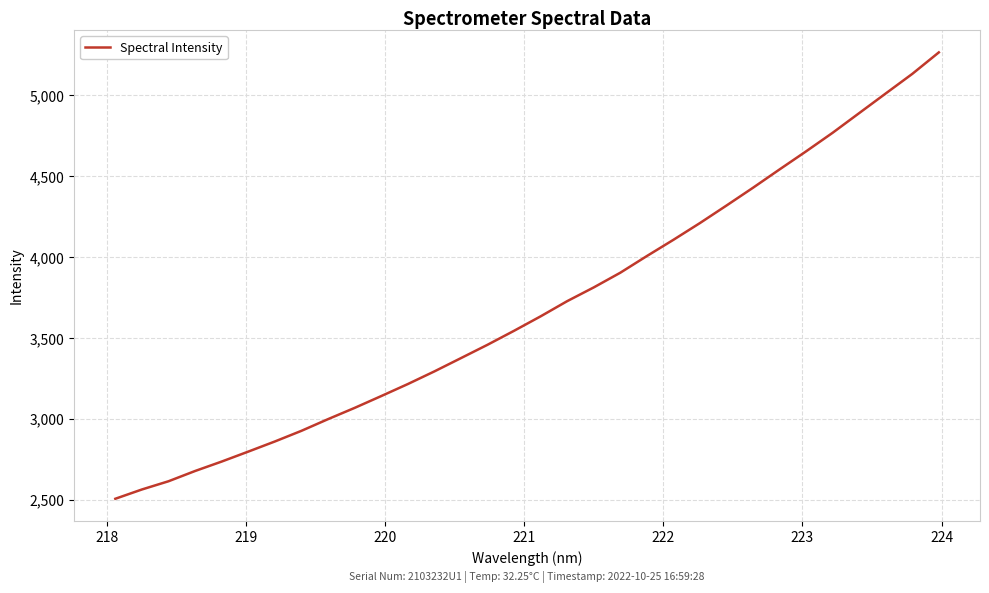

What is the smallest value displayed?

2504.9